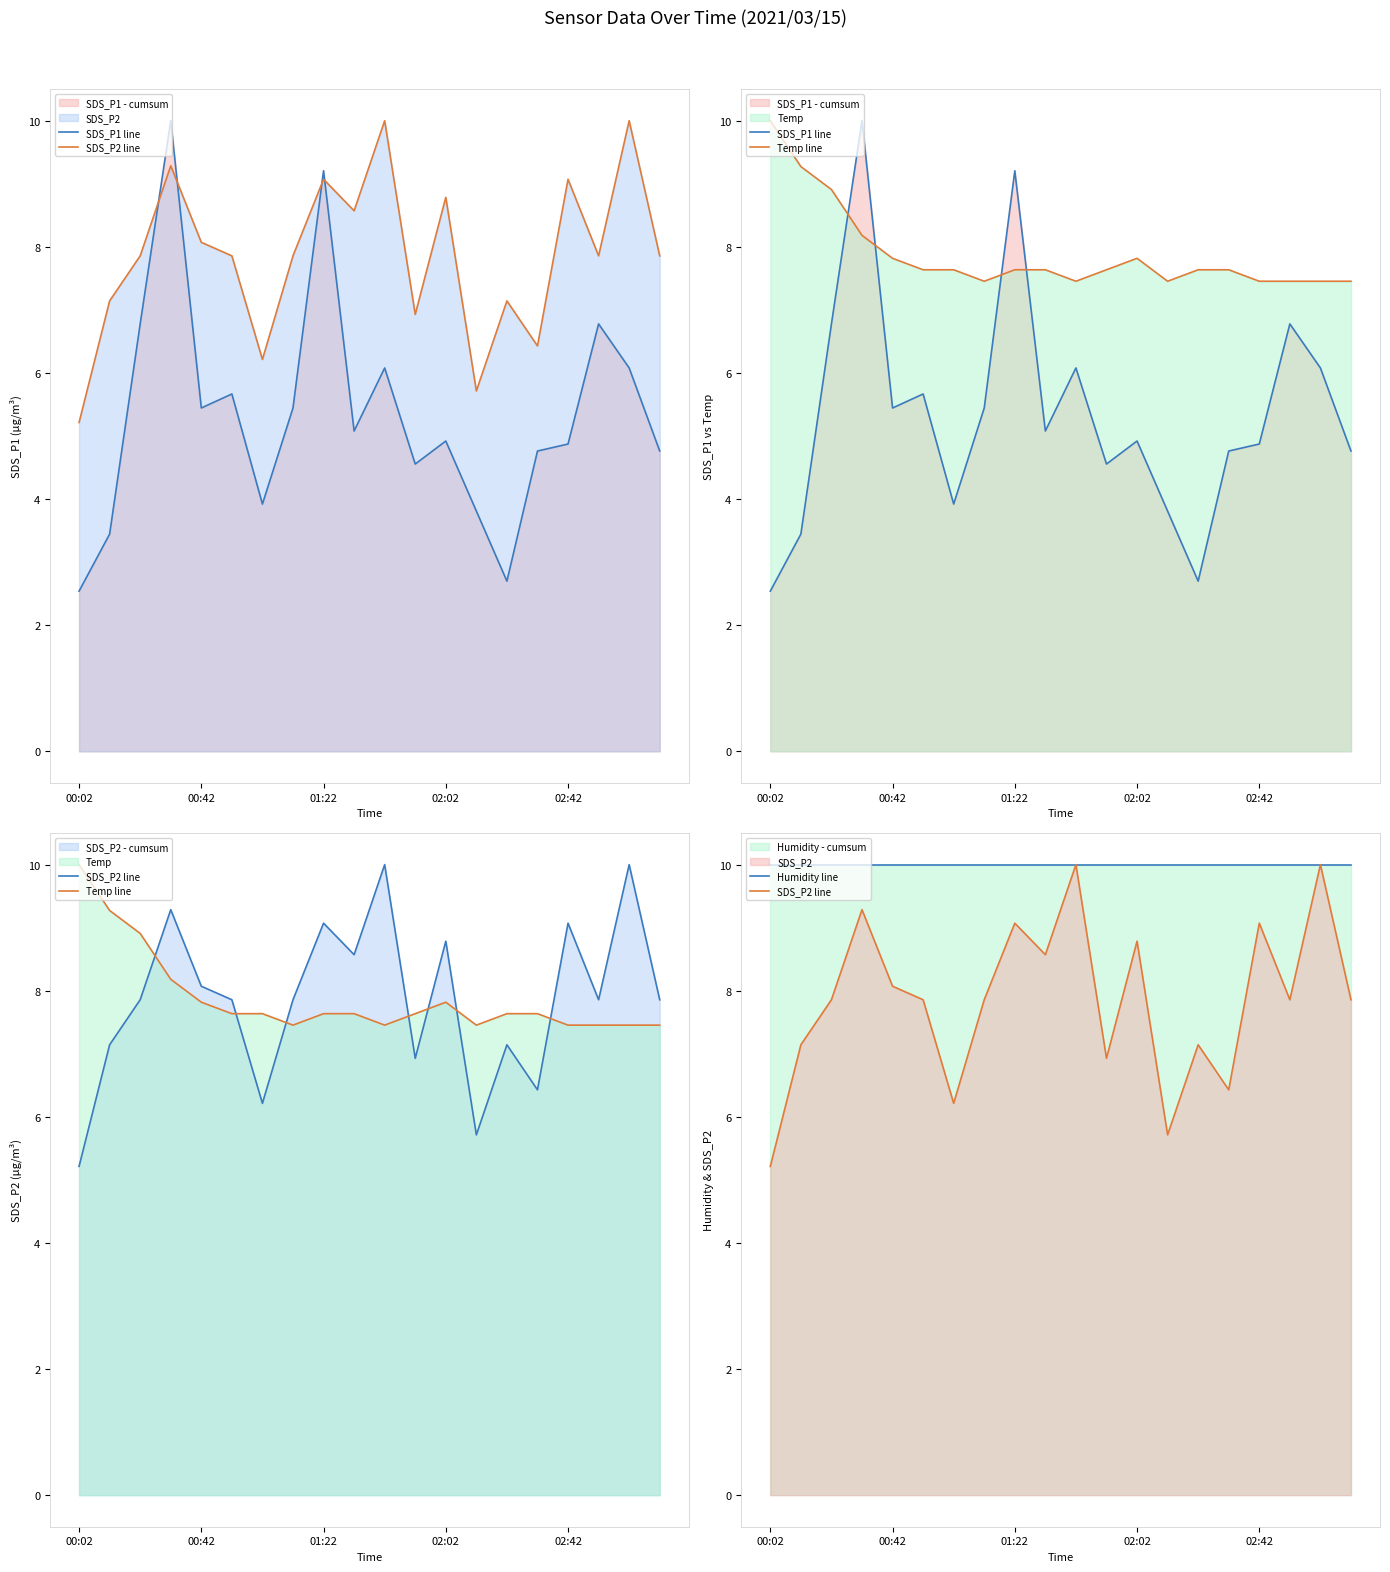

What is the sum of all Temp line values?

157.6